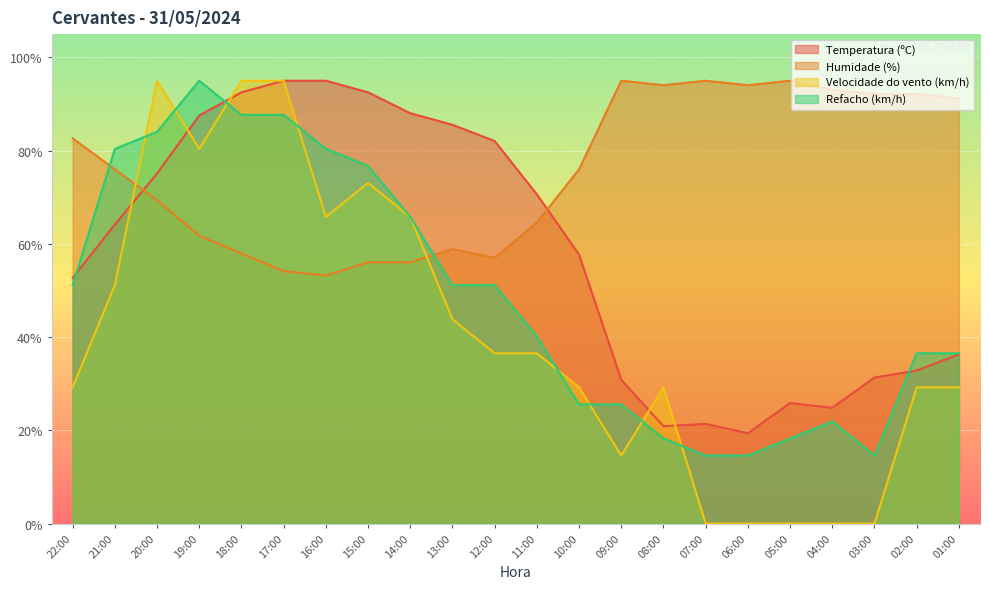

In Velocidade do vento (km/h), how many points are higher than both neighbors (excluding endpoints)?

3